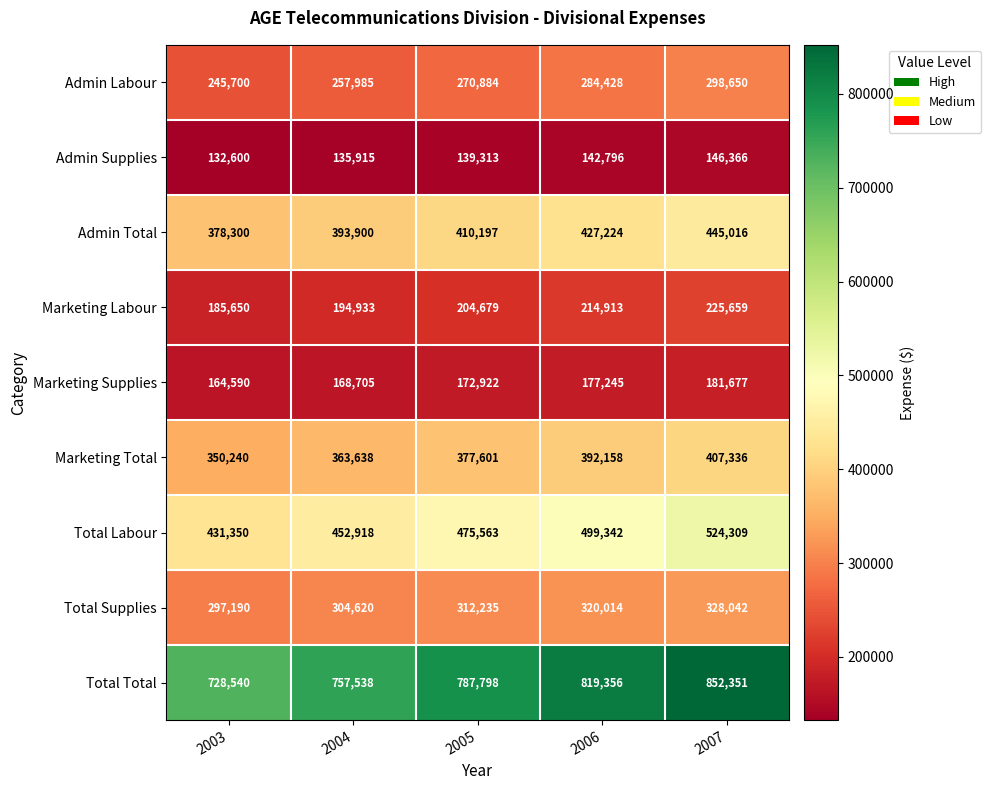

Which category has the lowest value in the Total Total series?

2003